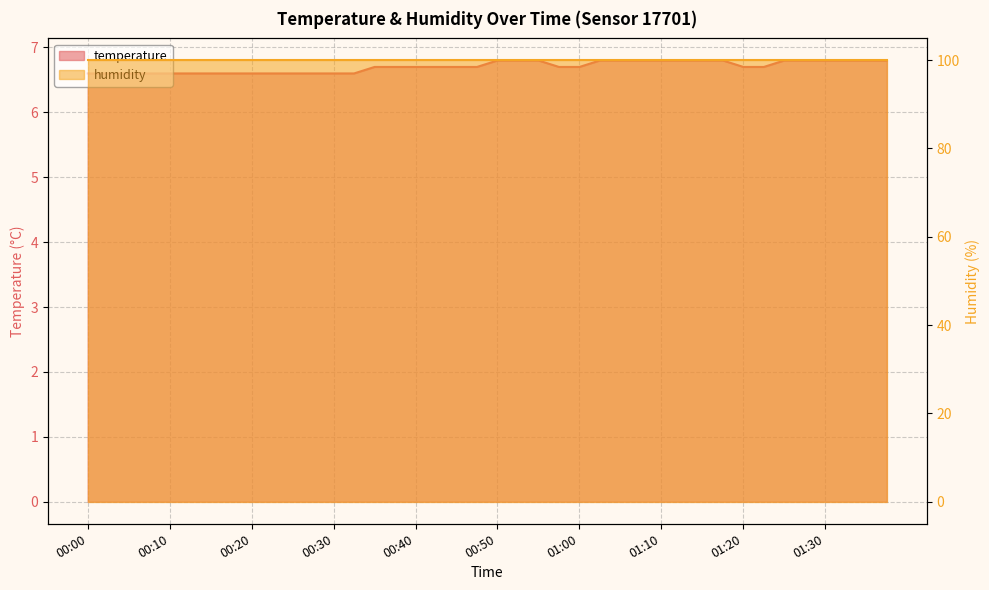

What is the label of the 30th point from the left?

01:12